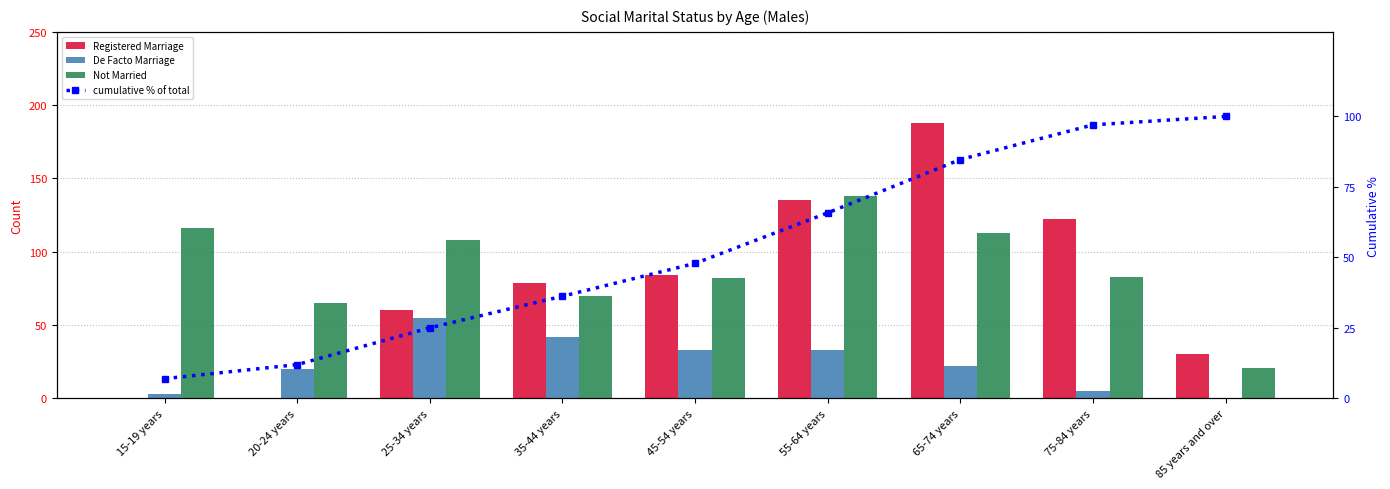

What is the label of the 2nd bar from the right?

75-84 years